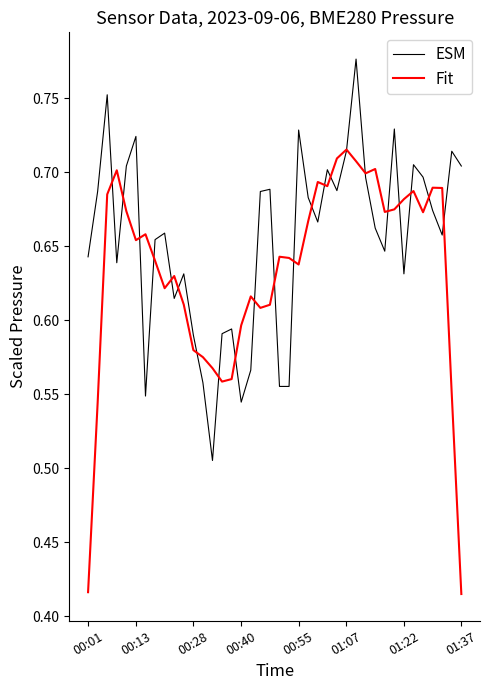

Which series has the largest range (max minus min)?

Fit